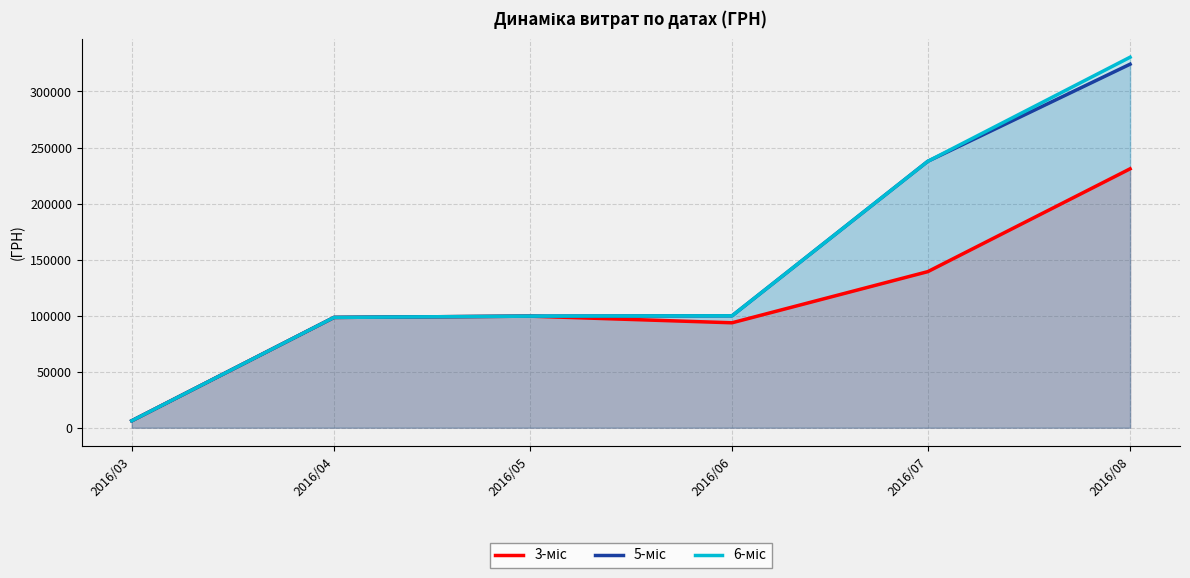

Between 2016/05 and 2016/04, which is larger?

2016/05